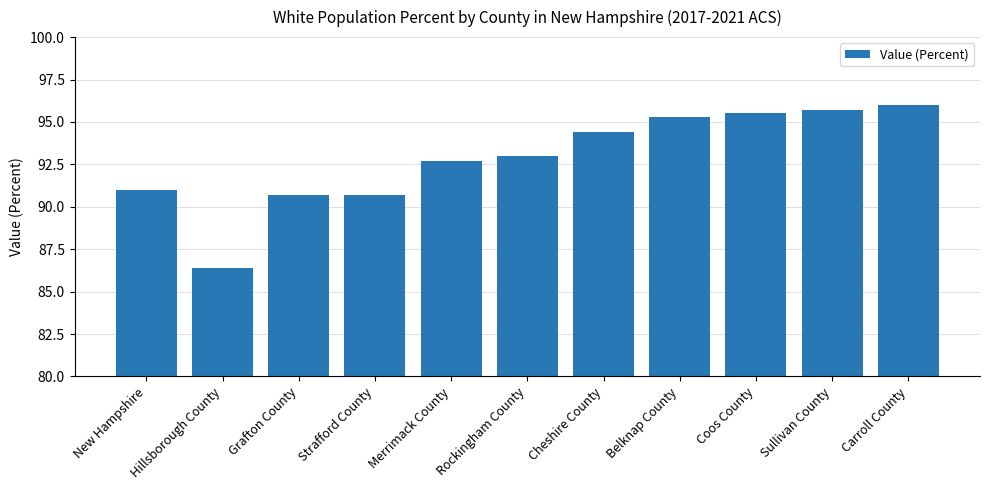

Count the number of categories in the chart.

11